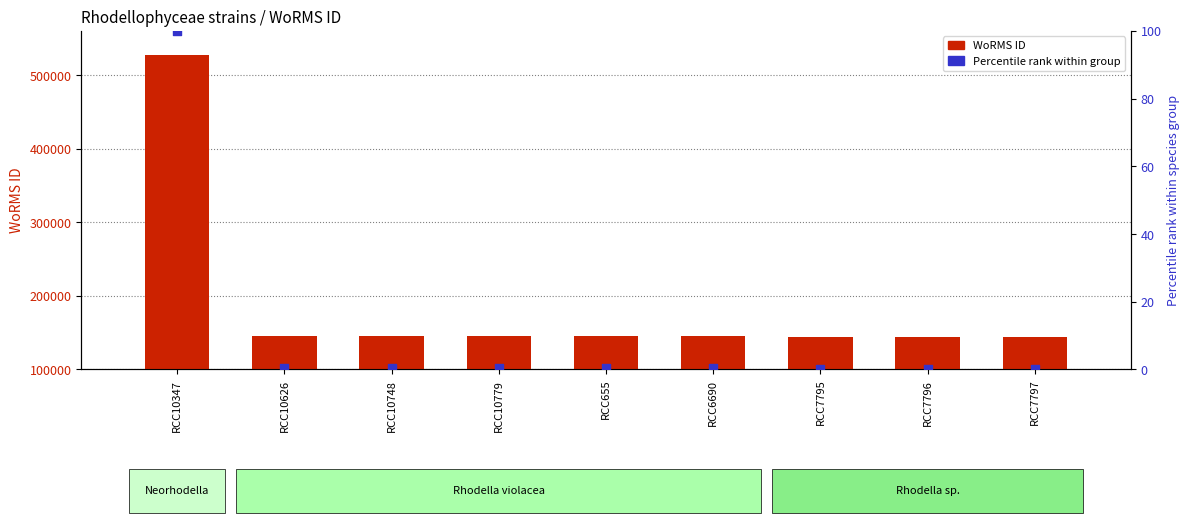

What is the total value across all series at RCC655?

145790.4